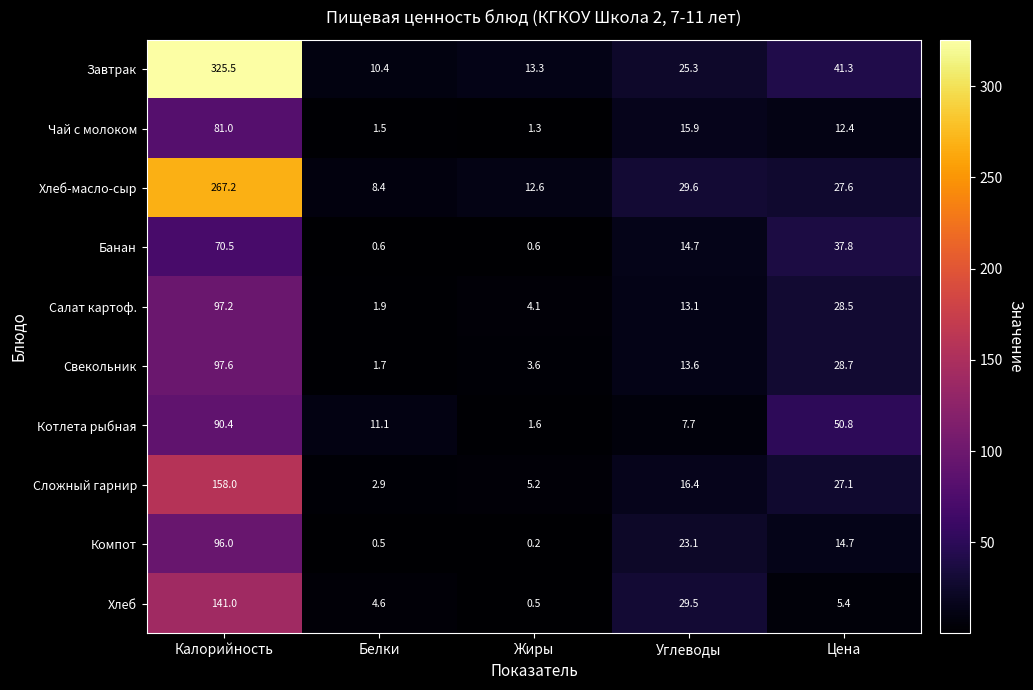

Which series has the widest spread of values?

Завтрак